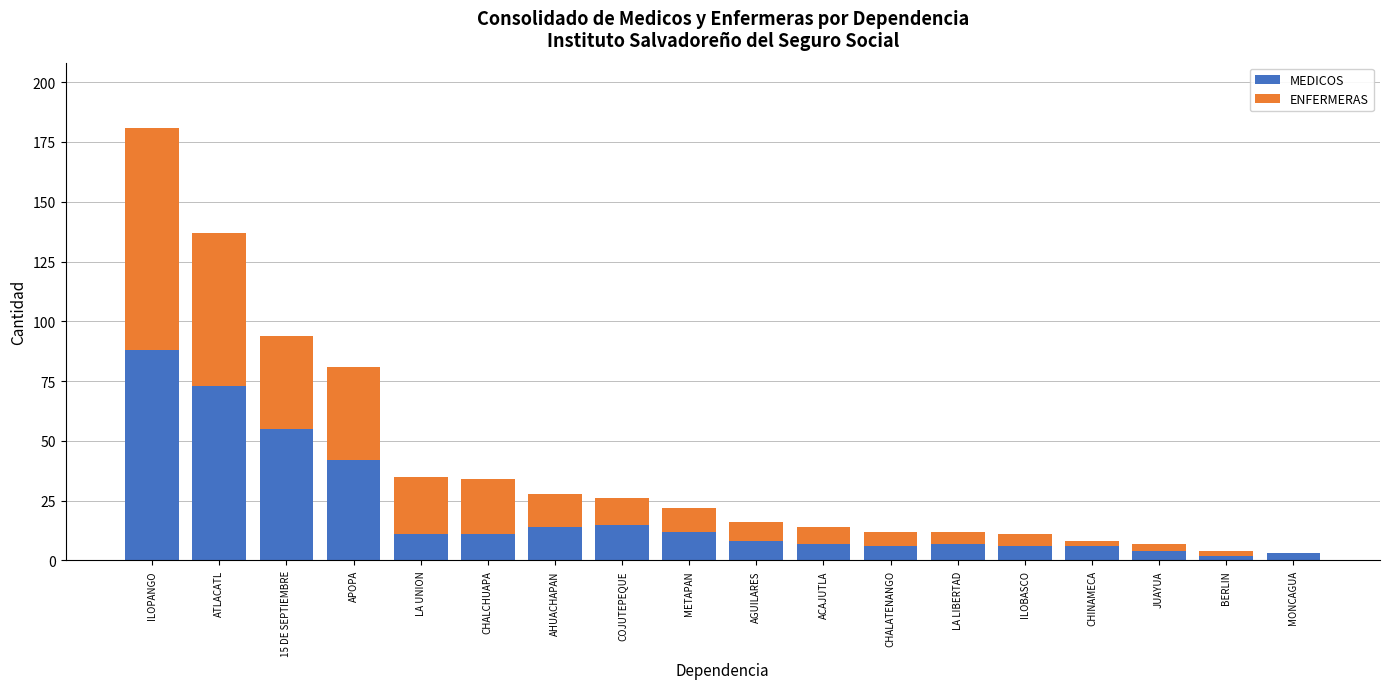

What is the sum of the MEDICOS values at METAPAN and ACAJUTLA?

19